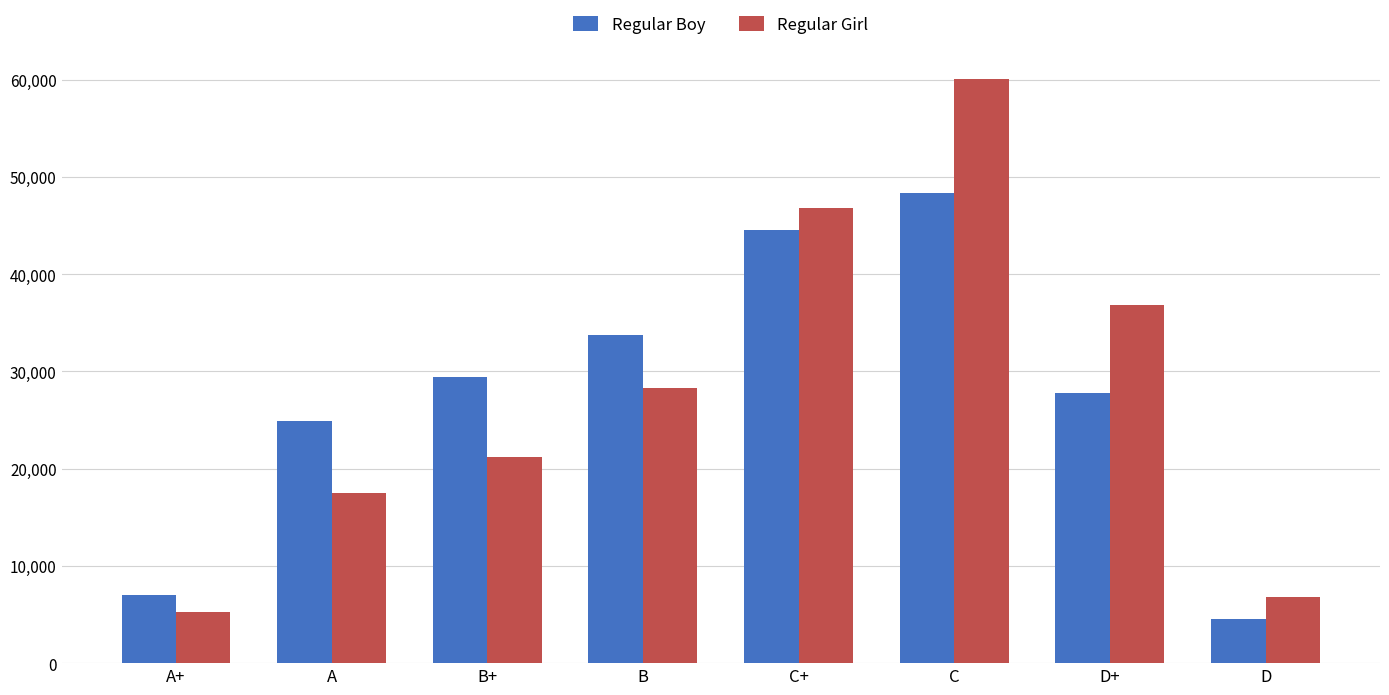

At how many categories does at least one series exceed 10015?

6